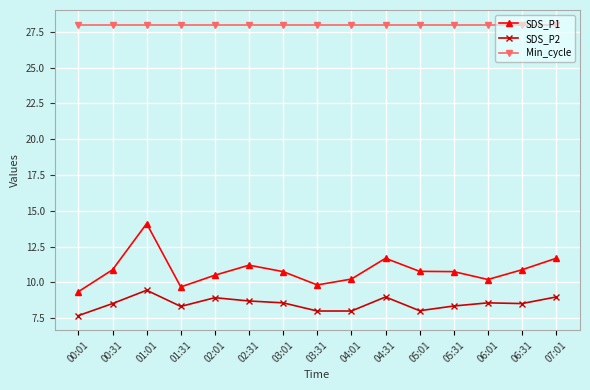

True or false: SDS_P2 and SDS_P1 cross at least once.

False